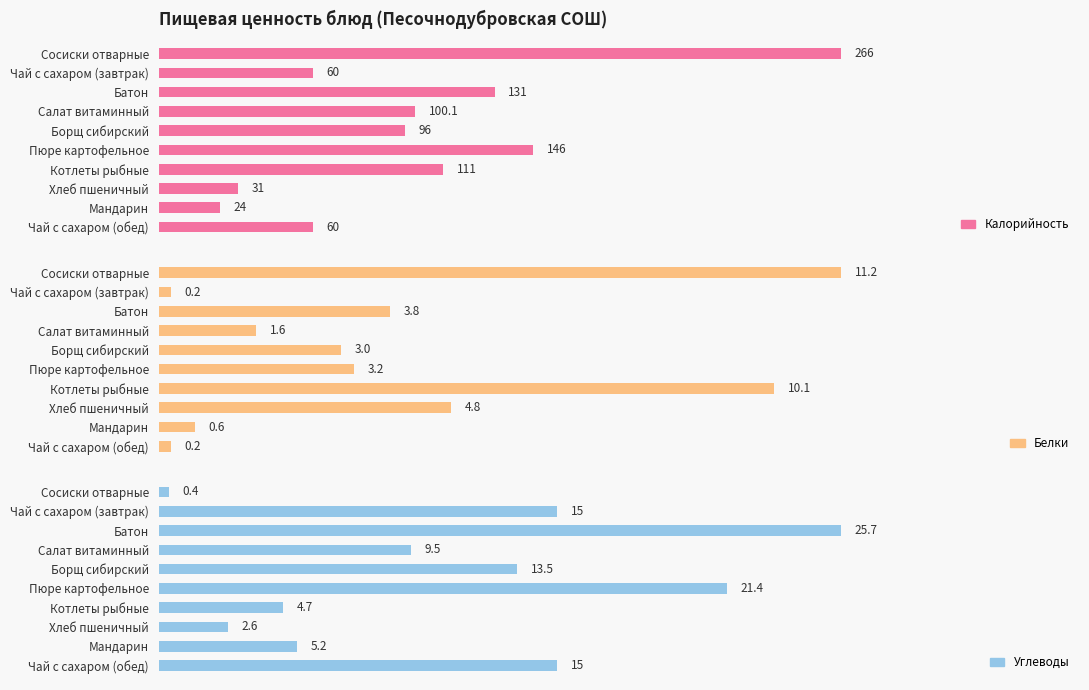

The Белки series shows 0.1 at Чай с сахаром (обед). True or false?

False